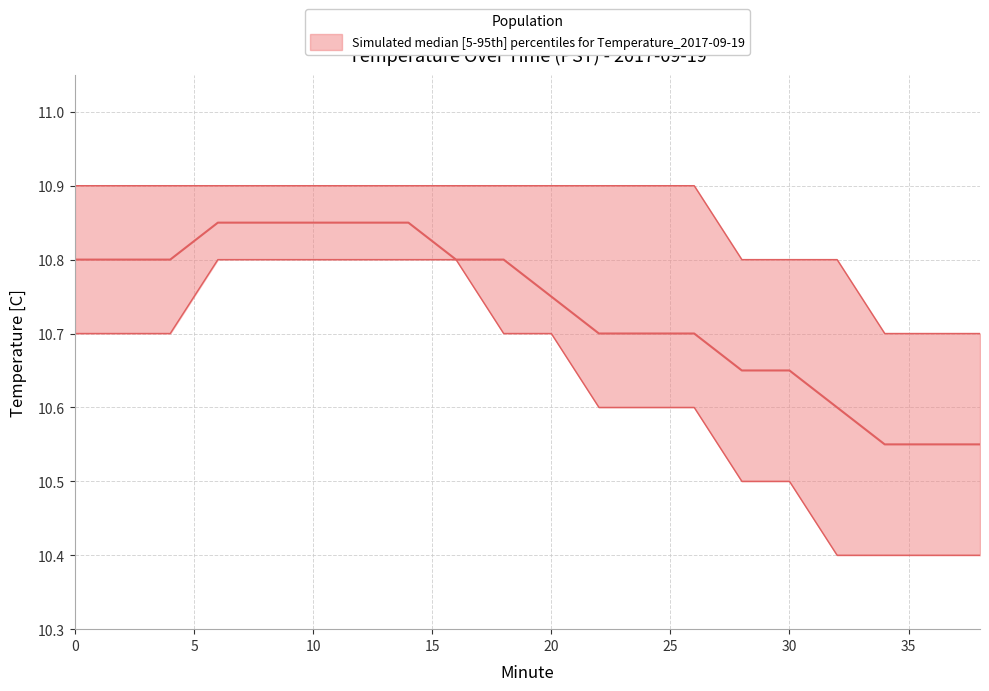

What is the value of the median point at the 5th from the left?

10.8